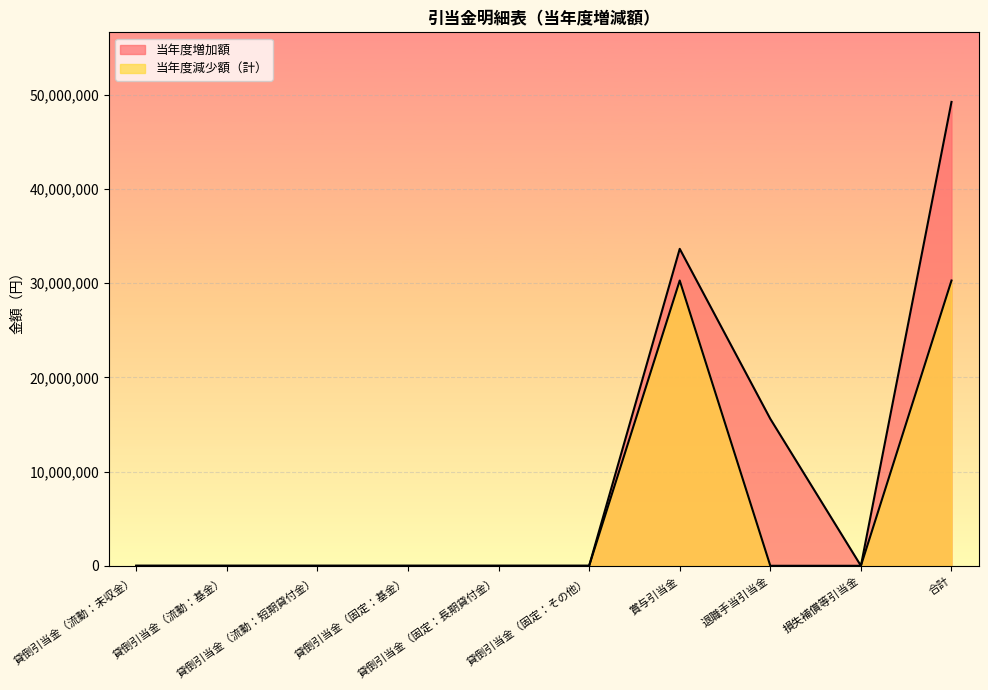

What is the label of the 3rd point from the right?

退職手当引当金